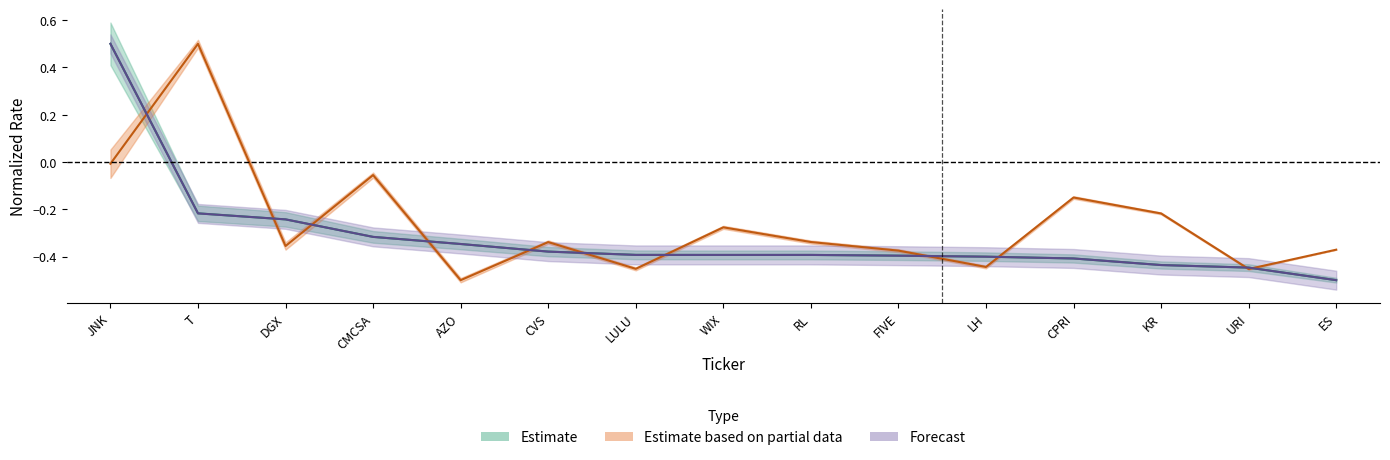

What is the total value across all series at WIX?

-1.1